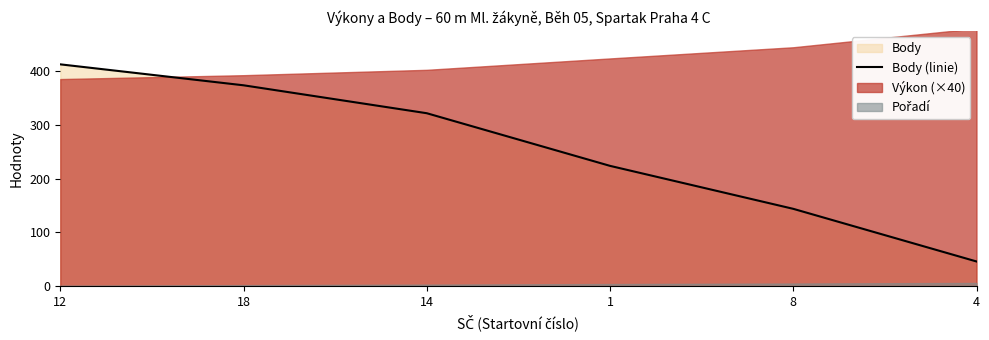

Reading left to right, list all the values displayed in this chart.

413	374	322	224	144	46